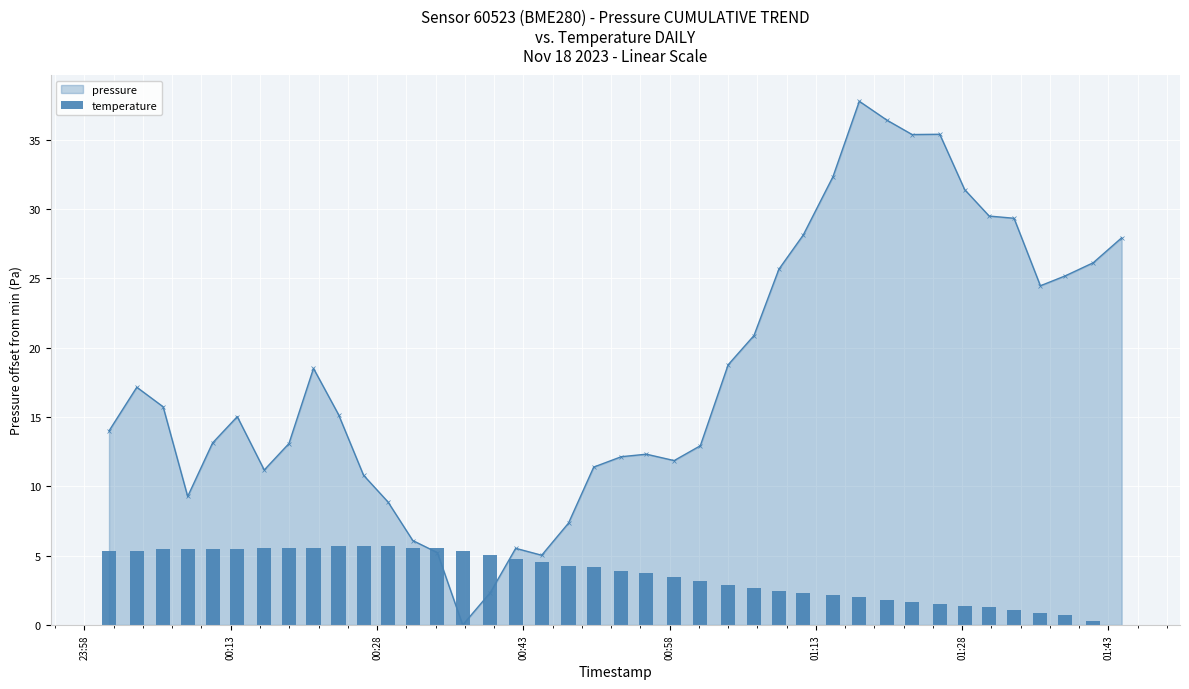

What is the highest value of the pressure series?

37.8